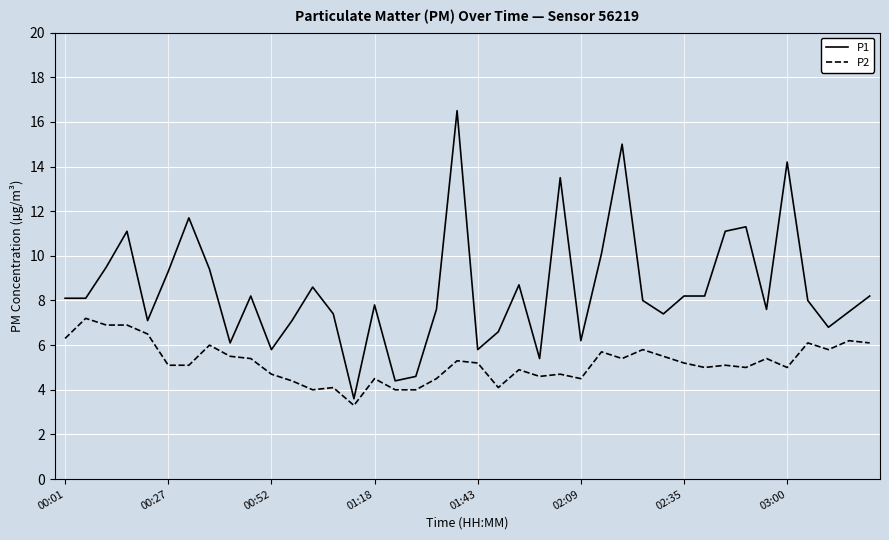

List the series in order of their peak value, highest first.

P1, P2